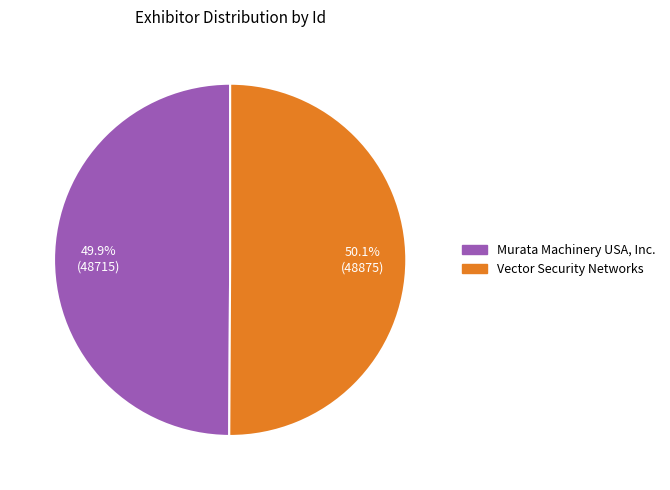

What percentage do Vector Security Networks and Murata Machinery USA, Inc. together represent?

100.0%